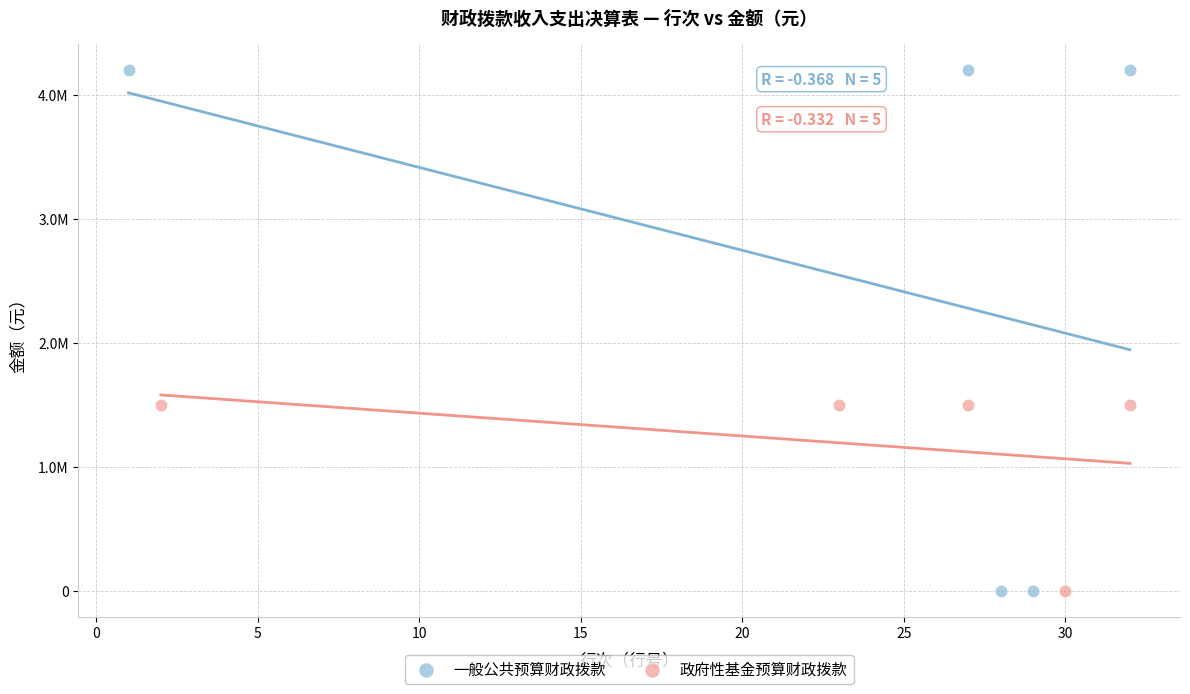

Which series has the widest spread of Y values?

一般公共预算财政拨款